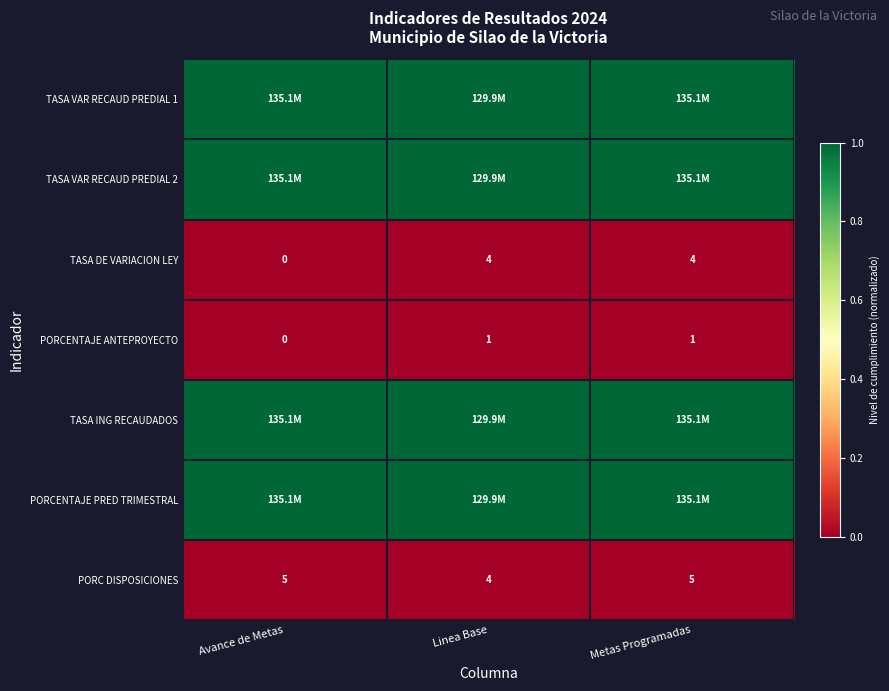

What is the spread (max minus min) of values at Metas Programadas?

1.0